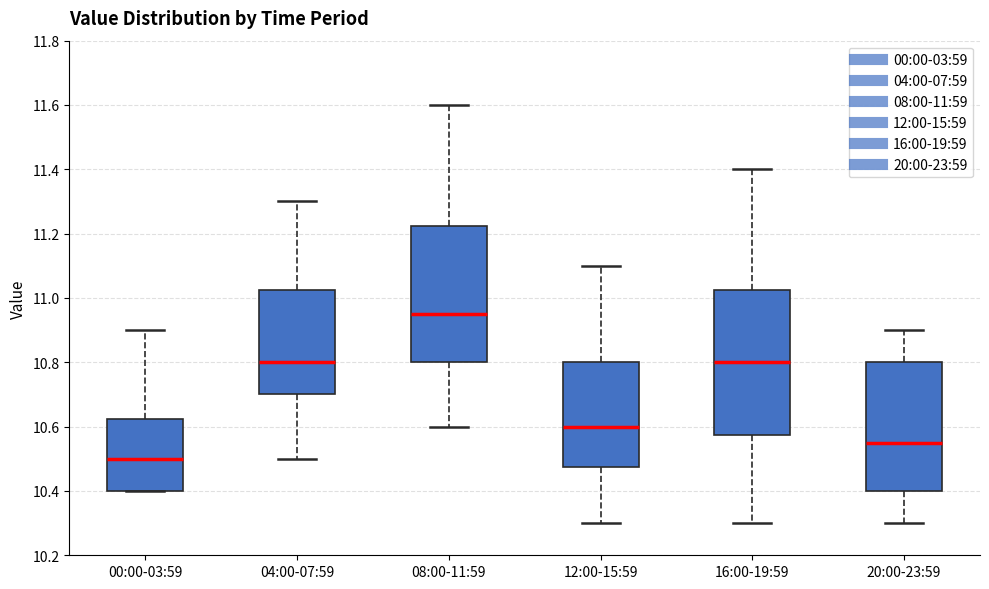

Comparing the boxes themselves (not the whiskers), which one is the tallest?

16:00-19:59